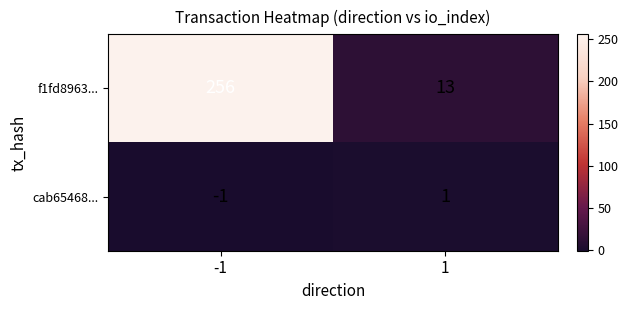

What is the total value across all series at -1?

255